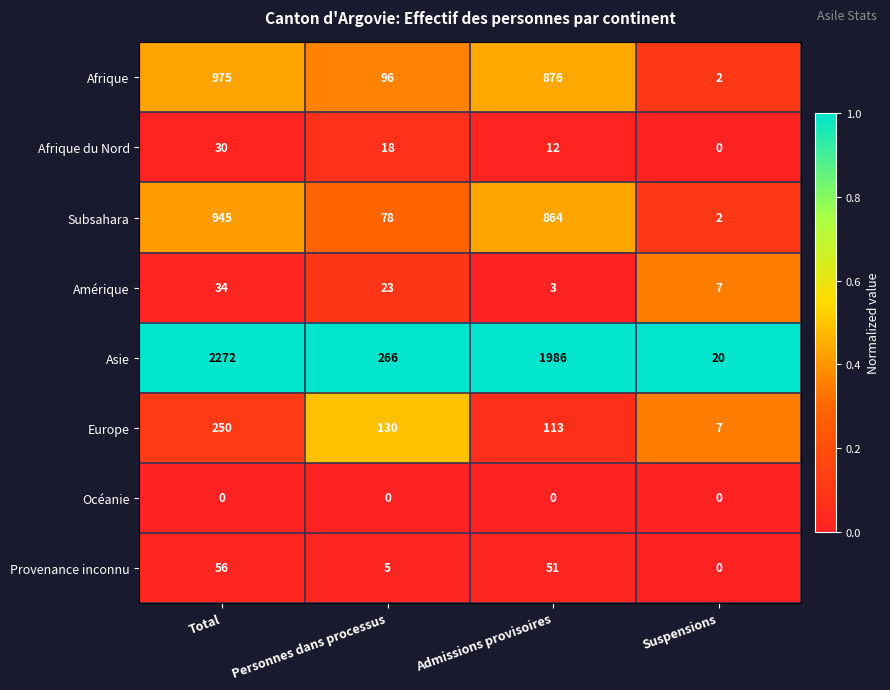

What is the difference between the Europe values at Personnes dans processus and Suspensions?

123